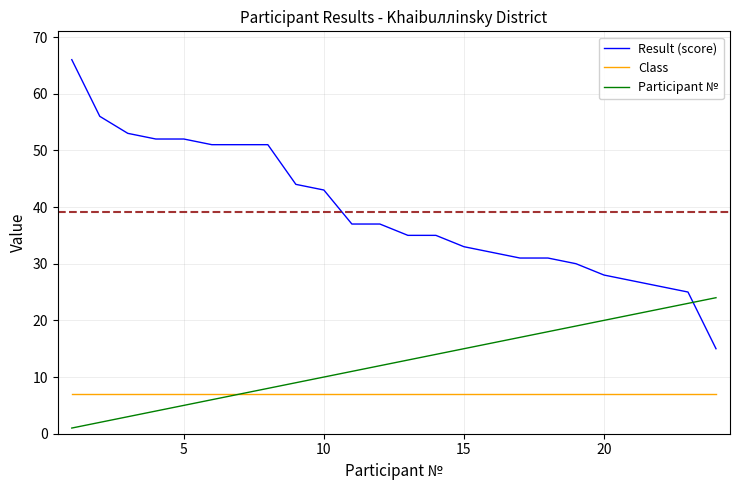

Which series has the largest total across all categories?

Result (score)